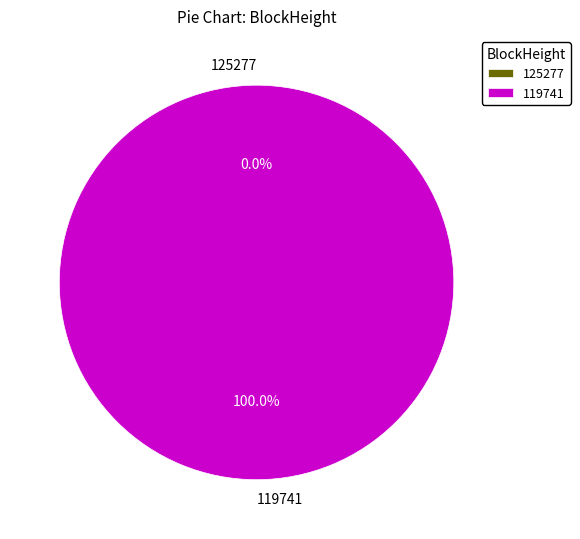

Count the number of slices in the pie.

2